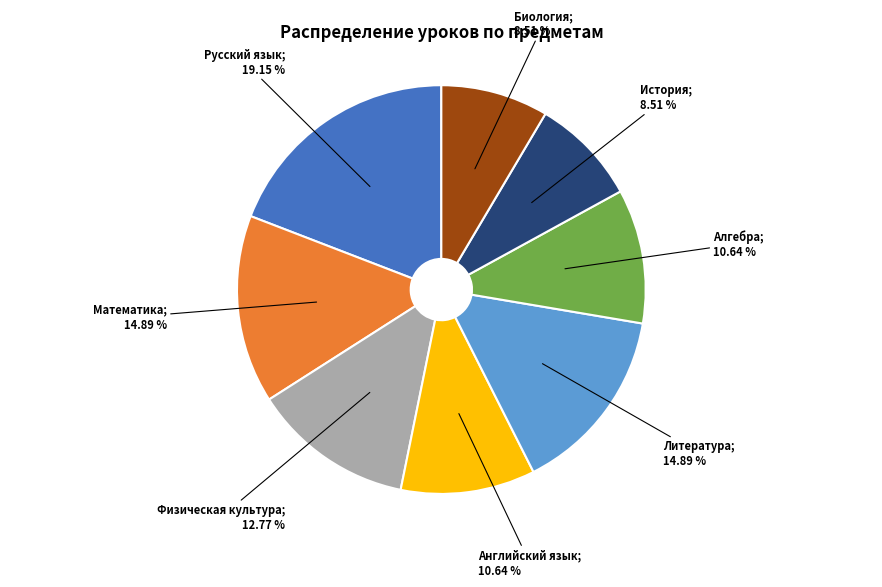

How many slices are in this pie chart?

8